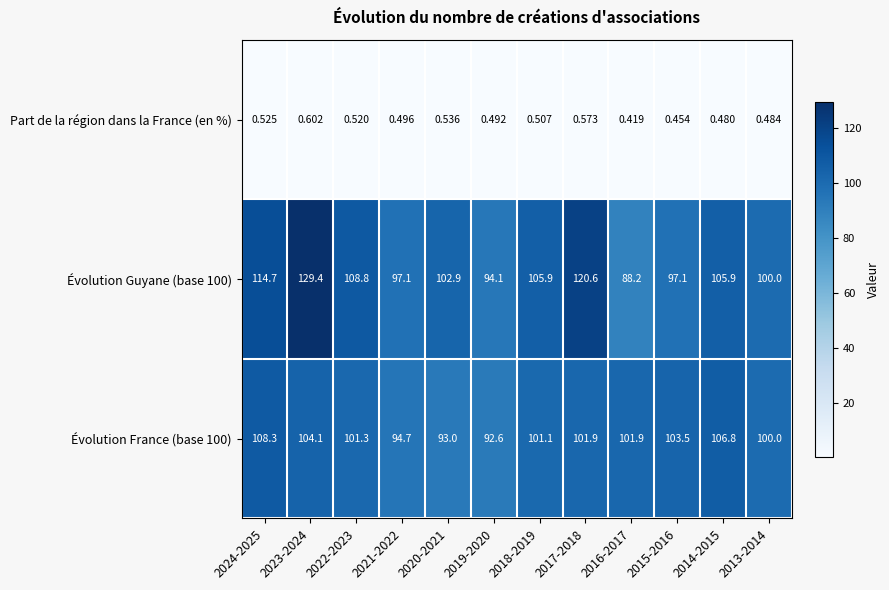

Is the value of Évolution Guyane (base 100) at 2013-2014 greater than the value of Évolution France (base 100) at 2017-2018?

No